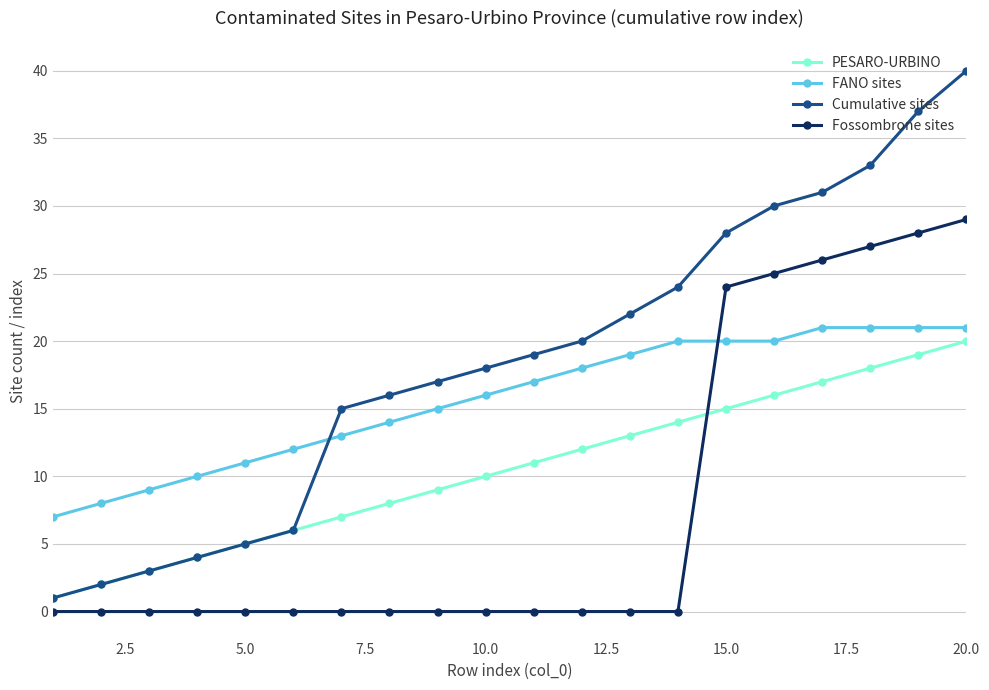

Which series has the largest range (max minus min)?

Cumulative sites